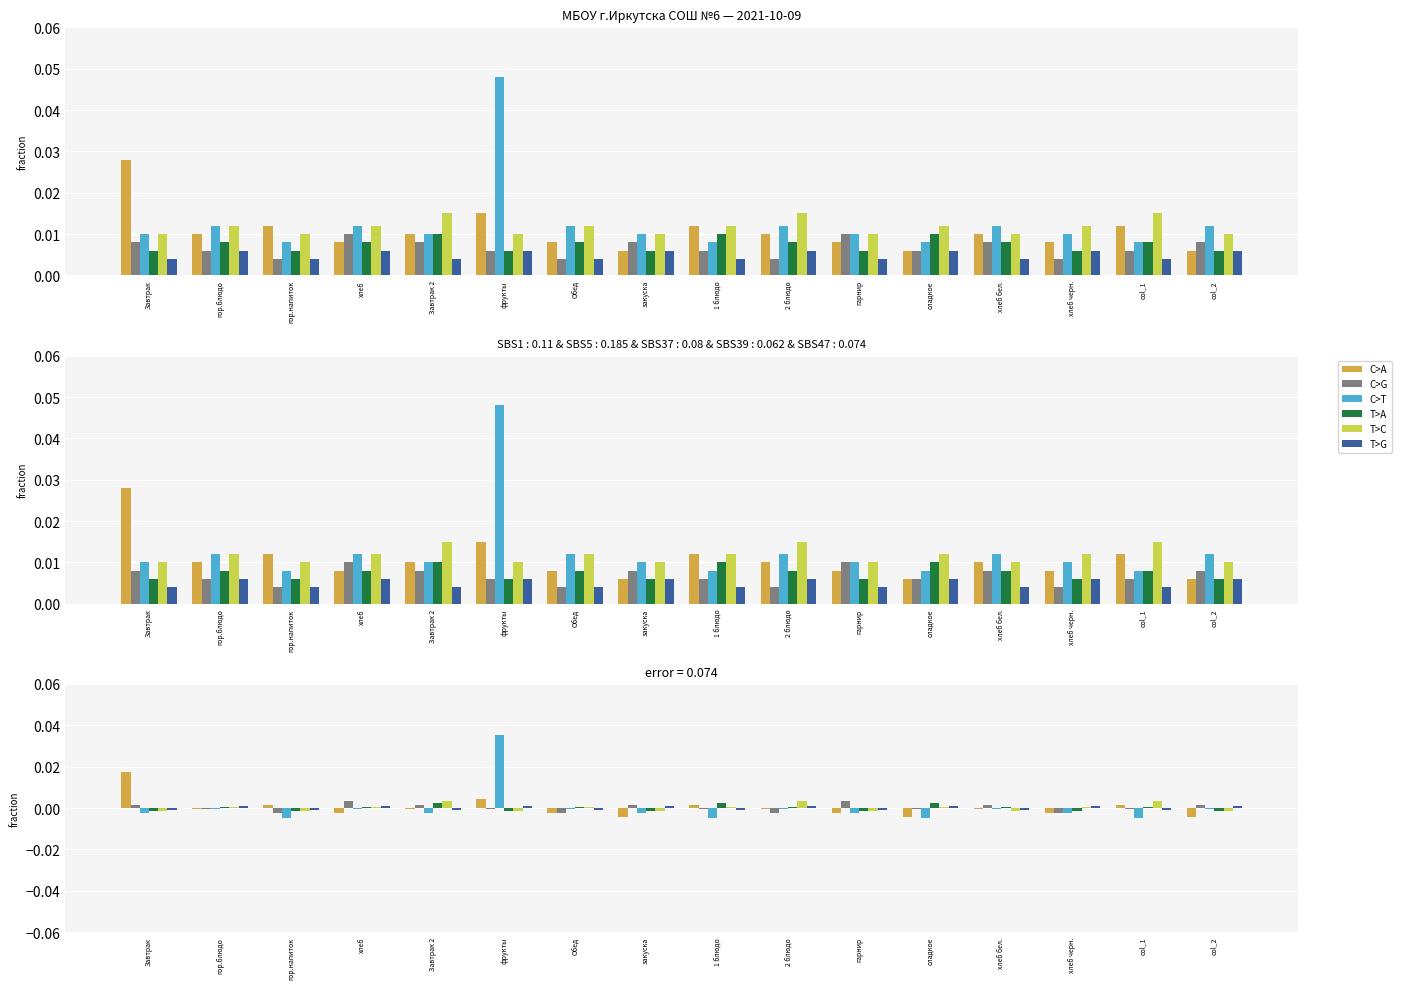

True or false: C>A has a value of 0.0 at фрукты.

False